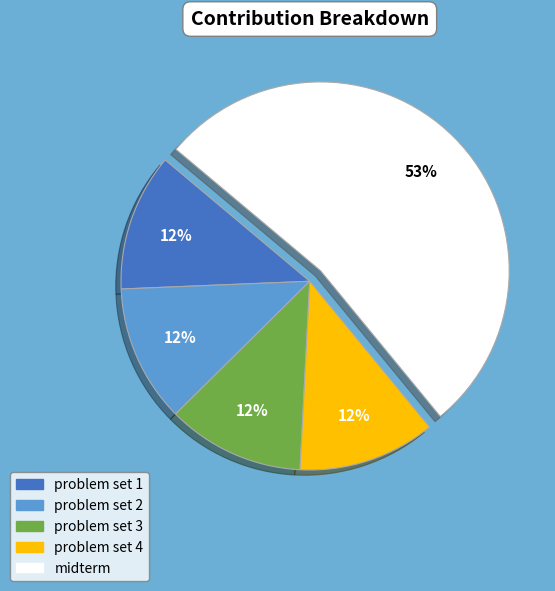

Is the sum of problem set 1 and midterm greater than half?

Yes